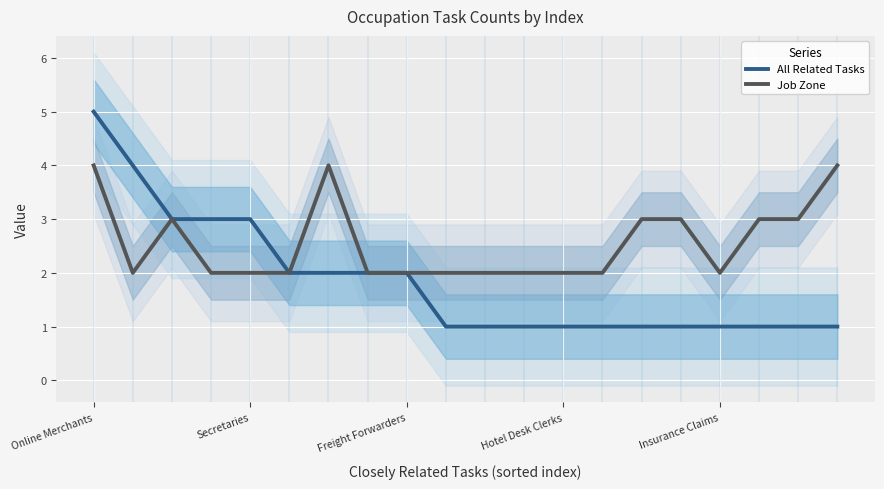

What is the minimum value shown in the chart?

1